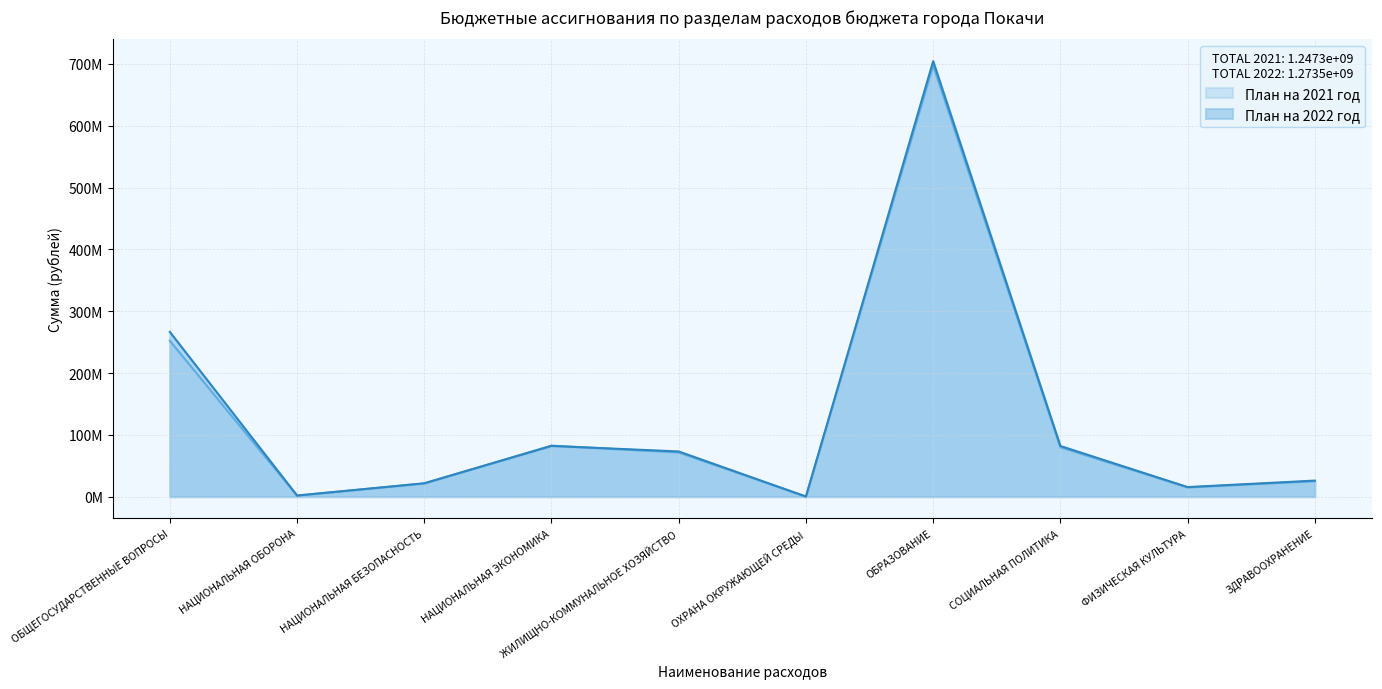

True or false: План на 2021 год has more than 1 interior local peaks.

True